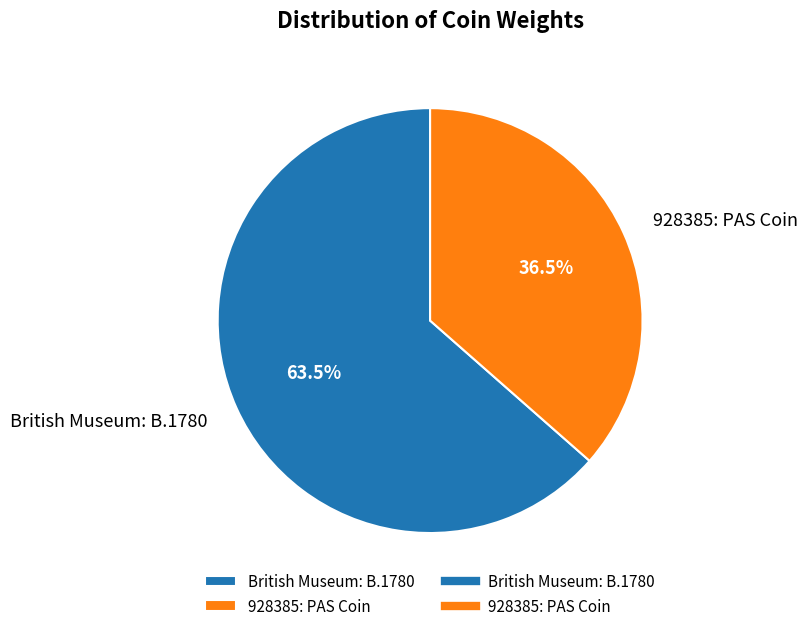

To the nearest percent, what is the difference between the largest and smallest slice percentages?

27%